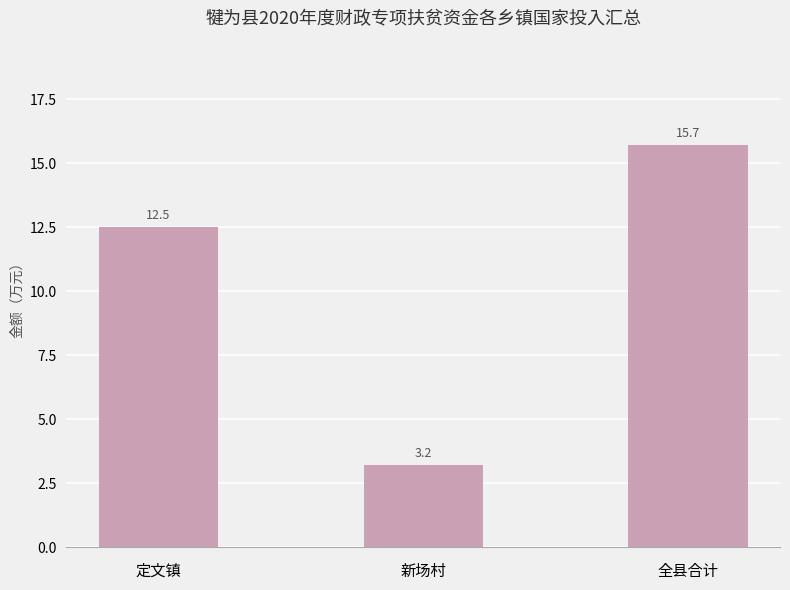

Approximately how many times larger is the value at 全县合计 compared to 新场村?

4.9